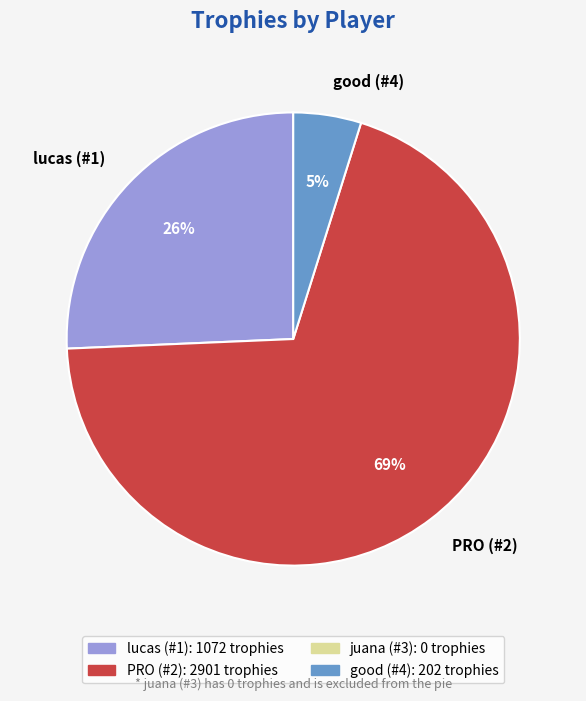

To the nearest percent, what is the difference between the lucas (#1) and good (#4) slice percentages?

21%